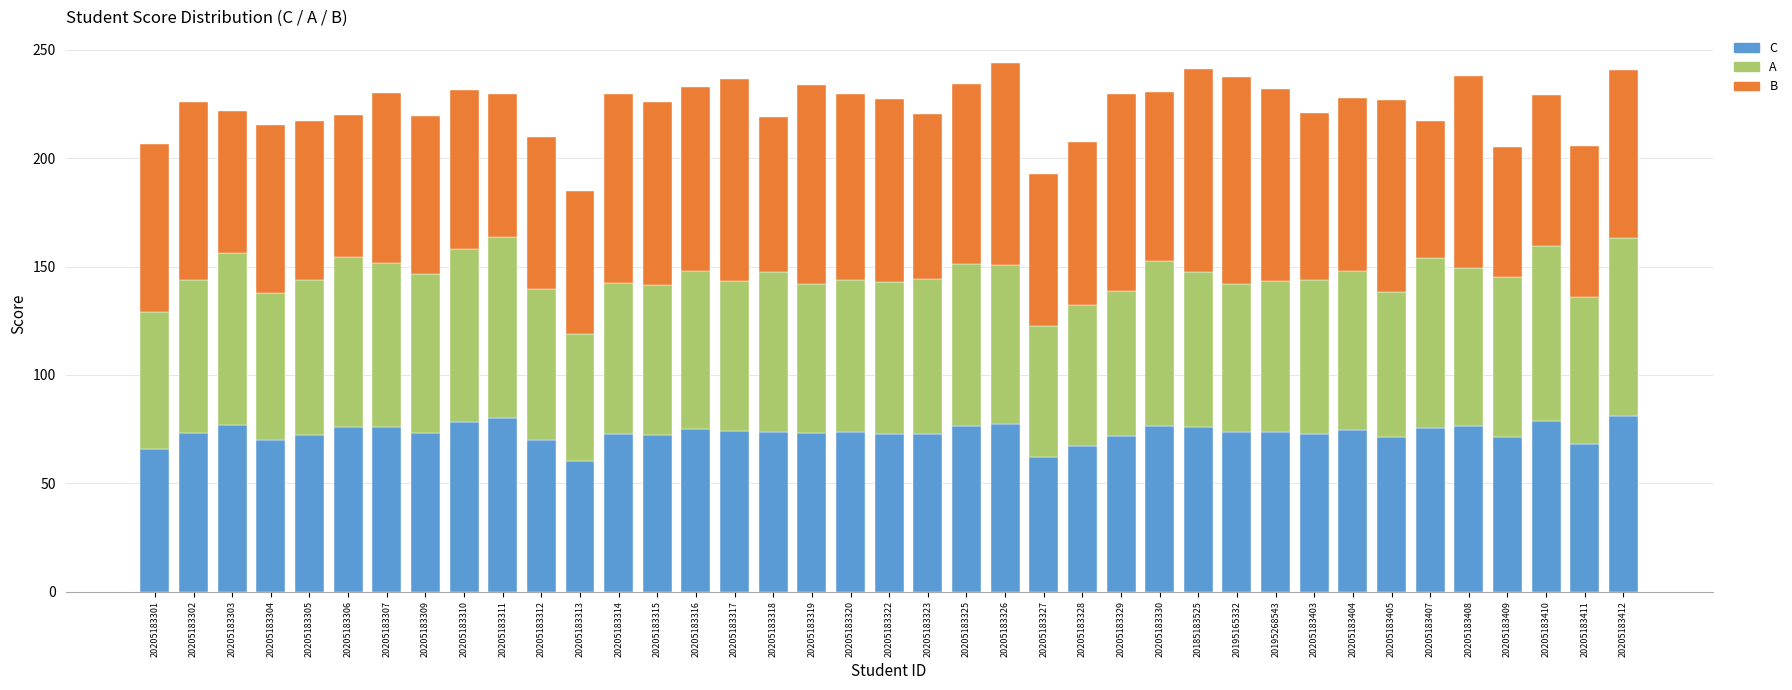

What is the difference between the maximum and second lowest values in the C series?

18.9